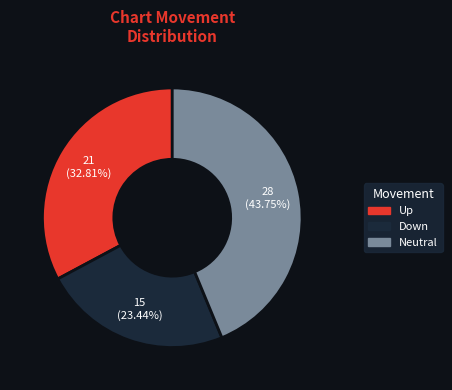

Does any single category account for the majority?

No